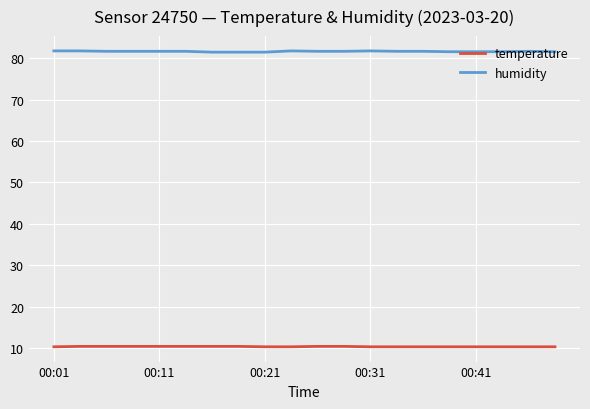

What is the smallest value displayed?

10.3